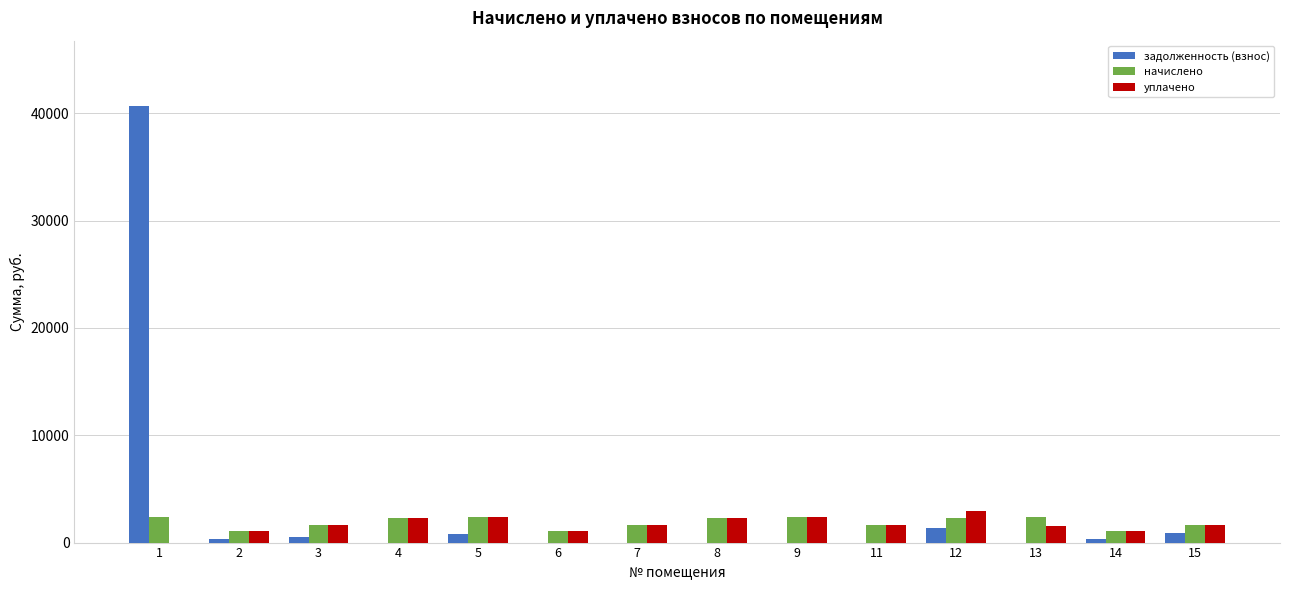

The value of уплачено at 1 is 0.0. True or false?

True